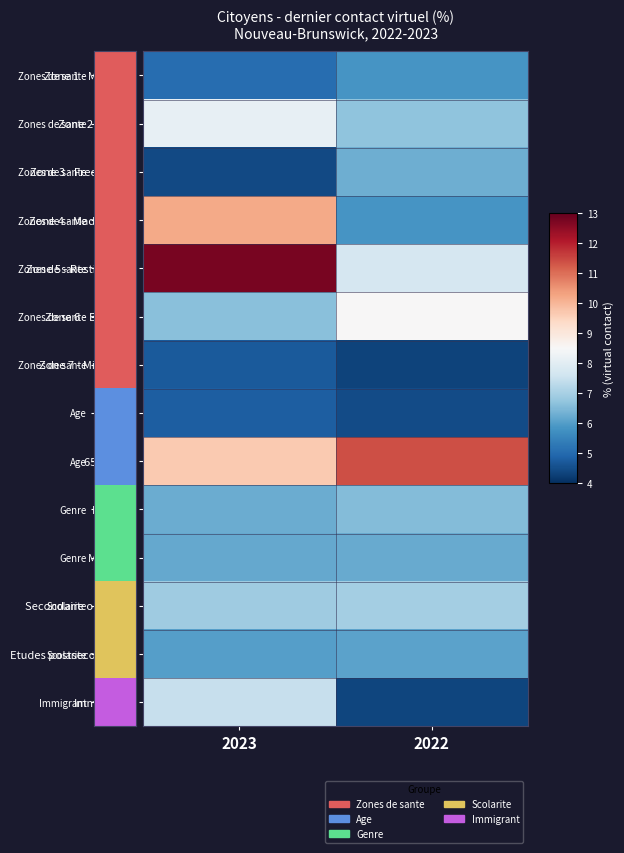

At 2023, list the series in order from largest to smallest.

Zone 5 - Restigouche, Zone 4 - Madawaska, 65 et plus, Zone 2 - Fundy, Immigrants, Secondaire ou moins, Zone 6 - Bathurst, Feminin, Masculin, Etudes postsecondaires, Zone 1 - Moncton, 18 a 64, Zone 7 - Miramichi, Zone 3 - Fredericton